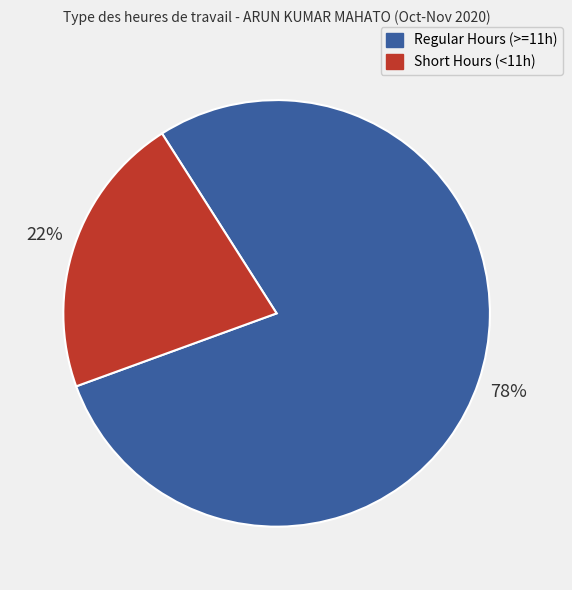

Does any single category account for the majority?

Yes